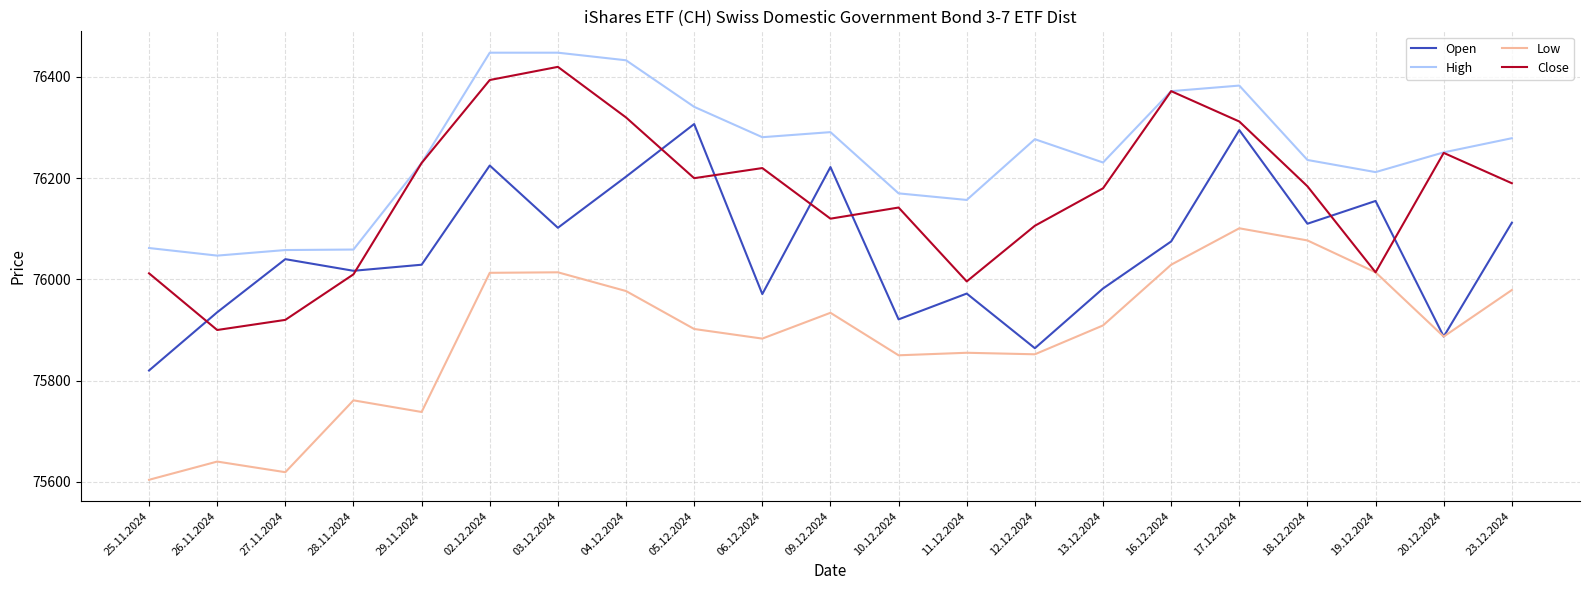

Which category has the lowest value in the Close series?

26.11.2024